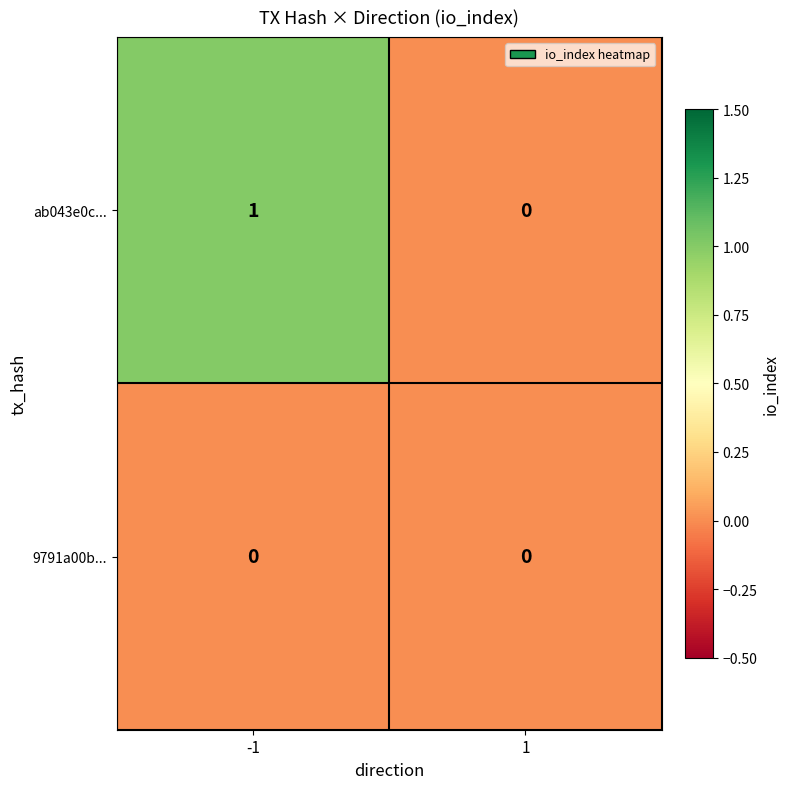

At -1, list the series in order from smallest to largest.

9791a00b..., ab043e0c...